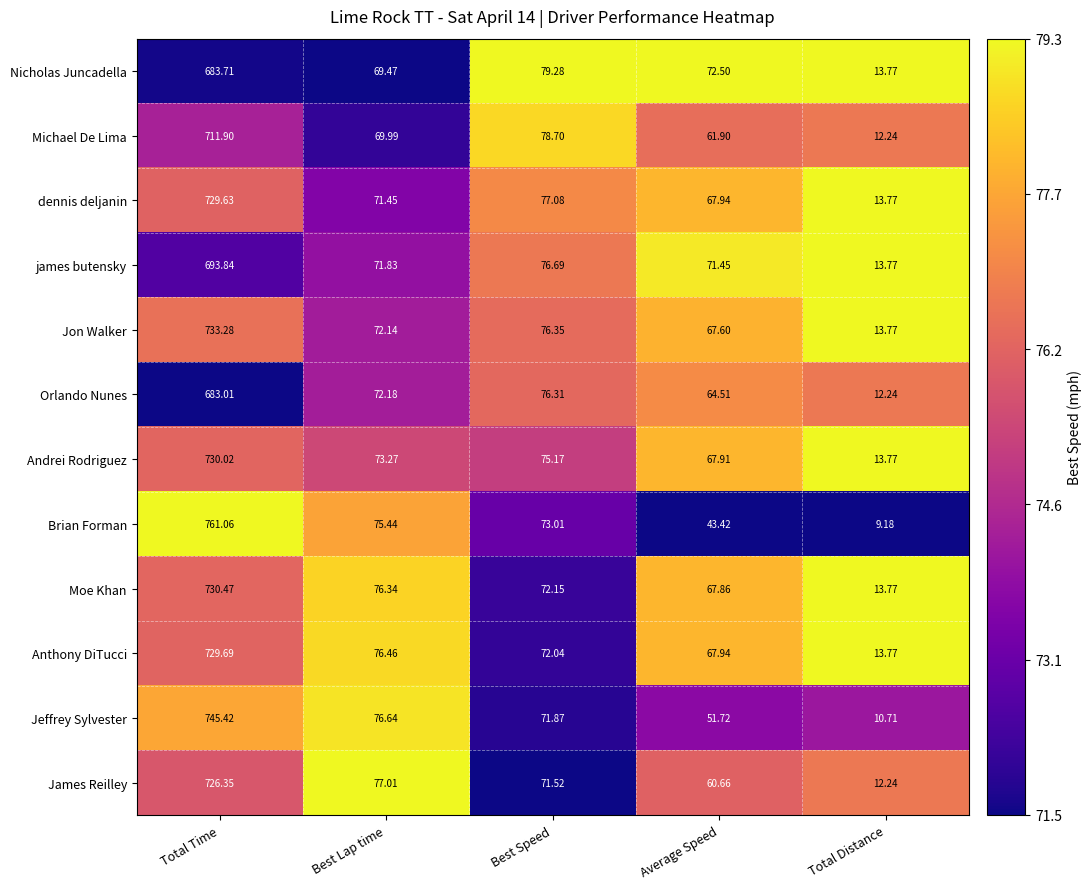

At which label does james butensky reach its peak?

Total Time